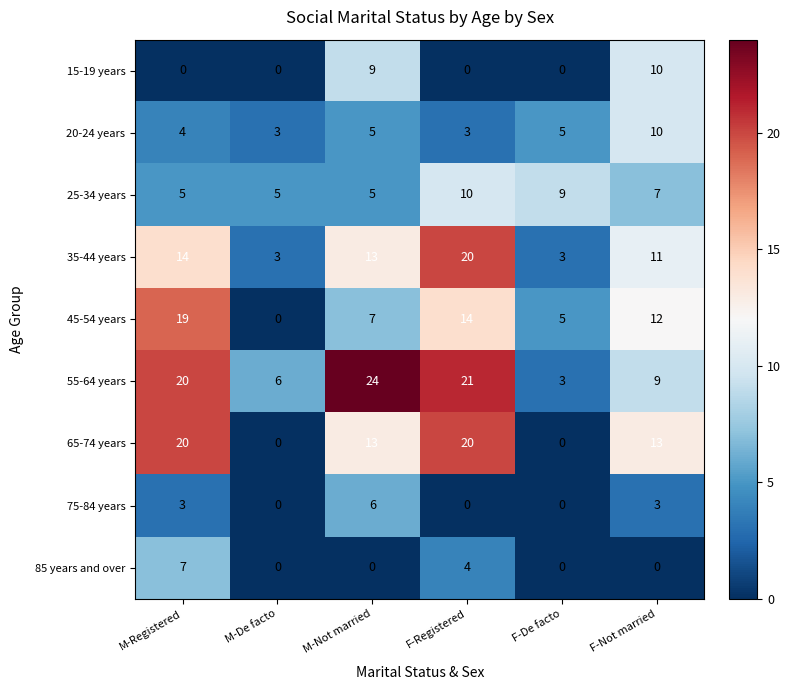

What is the difference between the 65-74 years values at F-Not married and M-Registered?

7